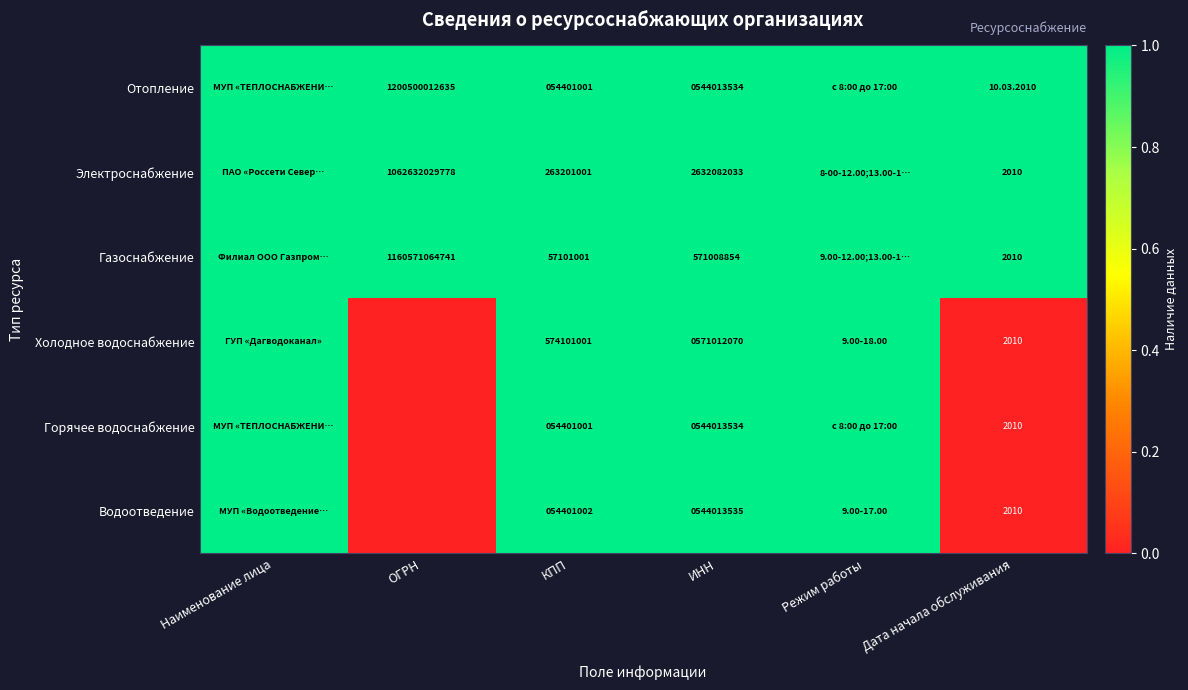

What is the greatest value displayed?

1